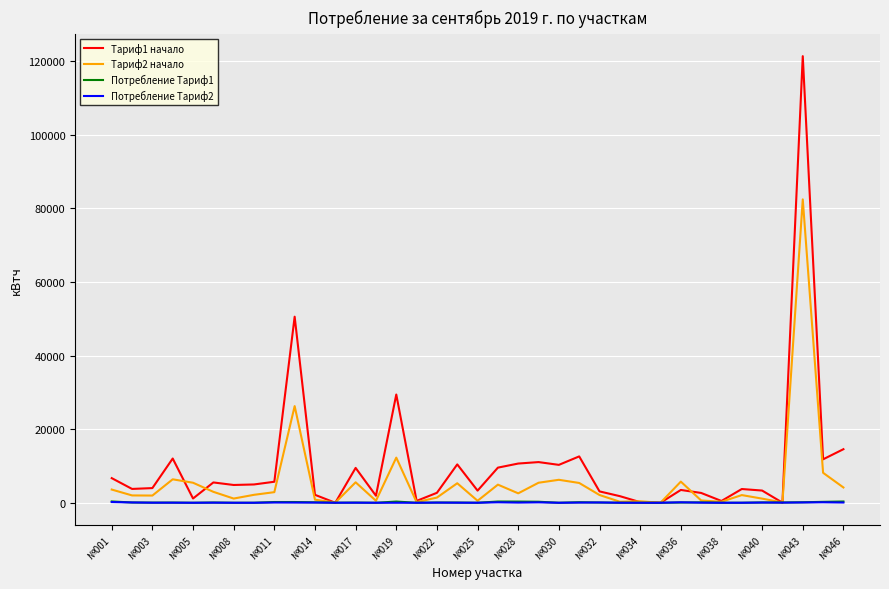

Does the chart have visible grid lines?

Yes